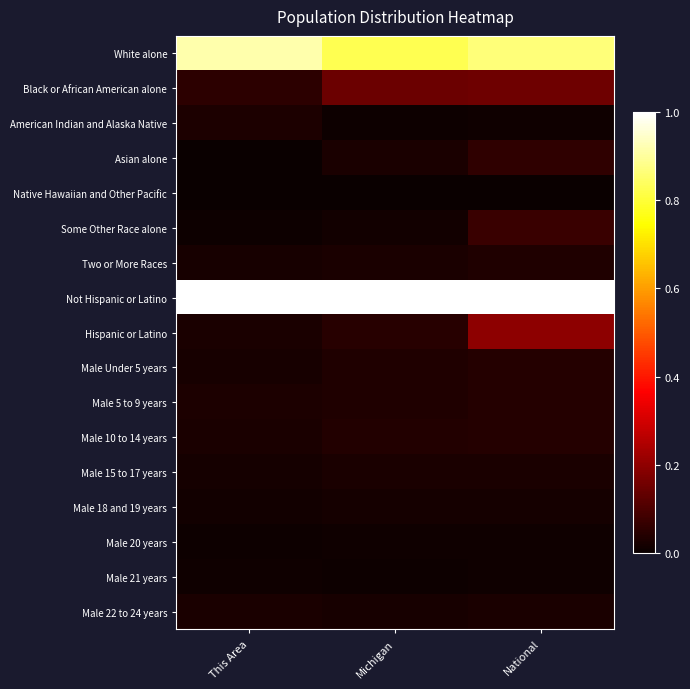

Reading left to right, what are all the values shown in this chart?

White alone: This Area=0.9	Michigan=0.8	National=0.9
Black or African American alone: This Area=0.1	Michigan=0.1	National=0.2
American Indian and Alaska Native: This Area=0.0	Michigan=0.0	National=0.0
Asian alone: This Area=0.0	Michigan=0.0	National=0.1
Native Hawaiian and Other Pacific: This Area=0.0	Michigan=0.0	National=0.0
Some Other Race alone: This Area=0.0	Michigan=0.0	National=0.1
Two or More Races: This Area=0.0	Michigan=0.0	National=0.0
Not Hispanic or Latino: This Area=1.0	Michigan=1.0	National=1.0
Hispanic or Latino: This Area=0.0	Michigan=0.0	National=0.2
Male Under 5 years: This Area=0.0	Michigan=0.0	National=0.0
Male 5 to 9 years: This Area=0.0	Michigan=0.0	National=0.0
Male 10 to 14 years: This Area=0.0	Michigan=0.0	National=0.0
Male 15 to 17 years: This Area=0.0	Michigan=0.0	National=0.0
Male 18 and 19 years: This Area=0.0	Michigan=0.0	National=0.0
Male 20 years: This Area=0.0	Michigan=0.0	National=0.0
Male 21 years: This Area=0.0	Michigan=0.0	National=0.0
Male 22 to 24 years: This Area=0.0	Michigan=0.0	National=0.0